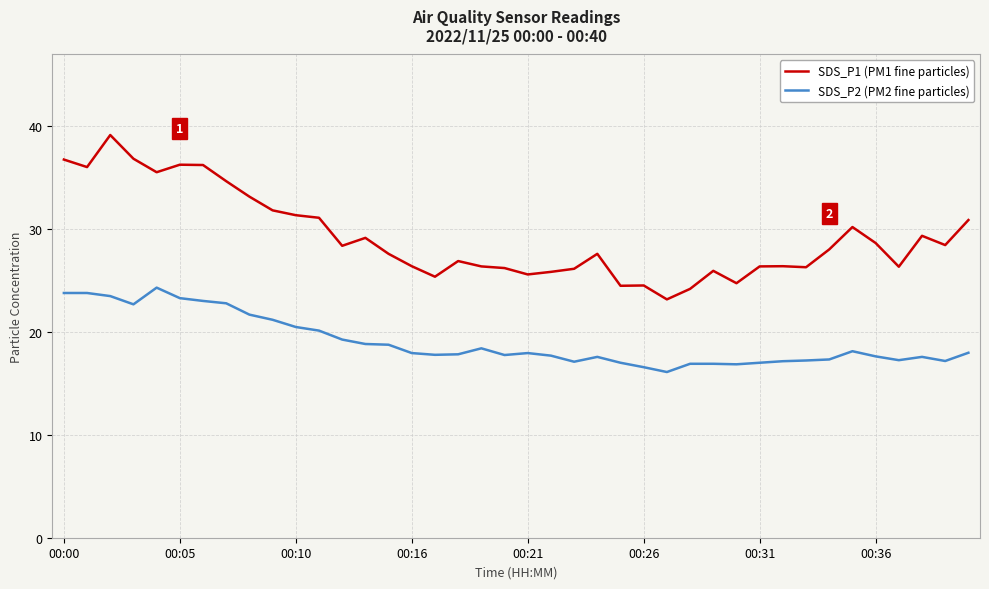

Which series has the largest total across all categories?

SDS_P1 (PM1 fine particles)